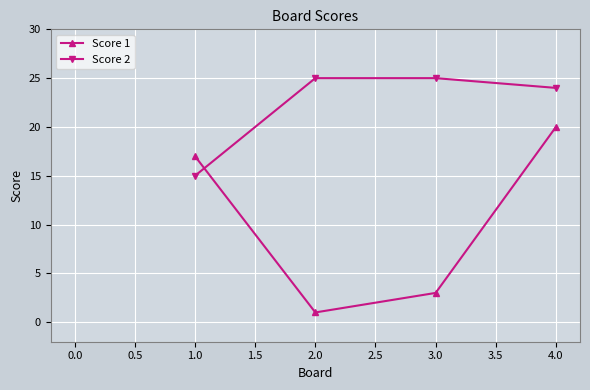

What is the average value of the Score 2 series?

22